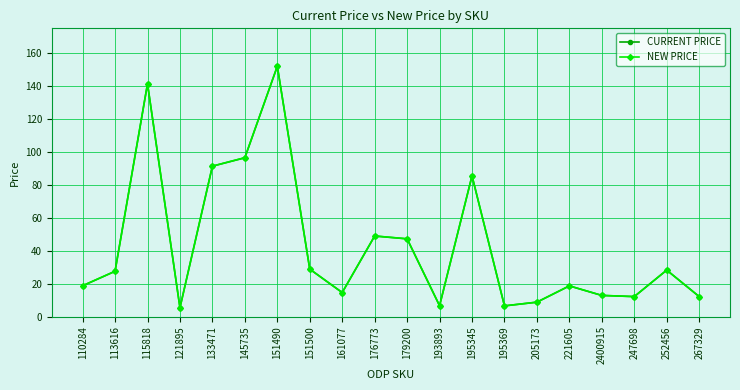

What are all the series names shown in the legend?

CURRENT PRICE, NEW PRICE